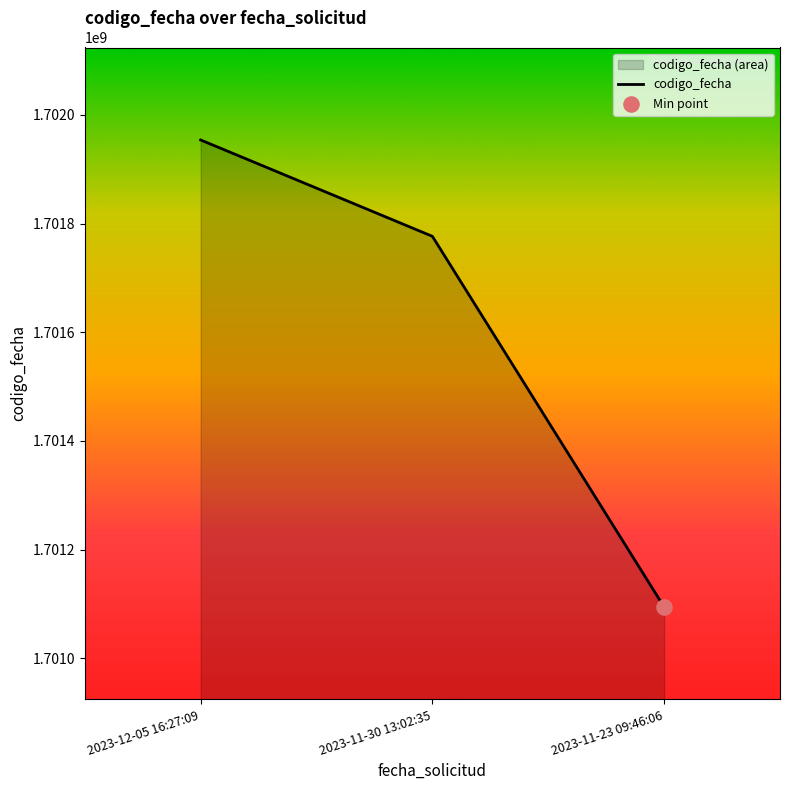

What is the ratio of the value at 2023-12-05 16:27:09 to the value at 2023-11-23 09:46:06?

1.0